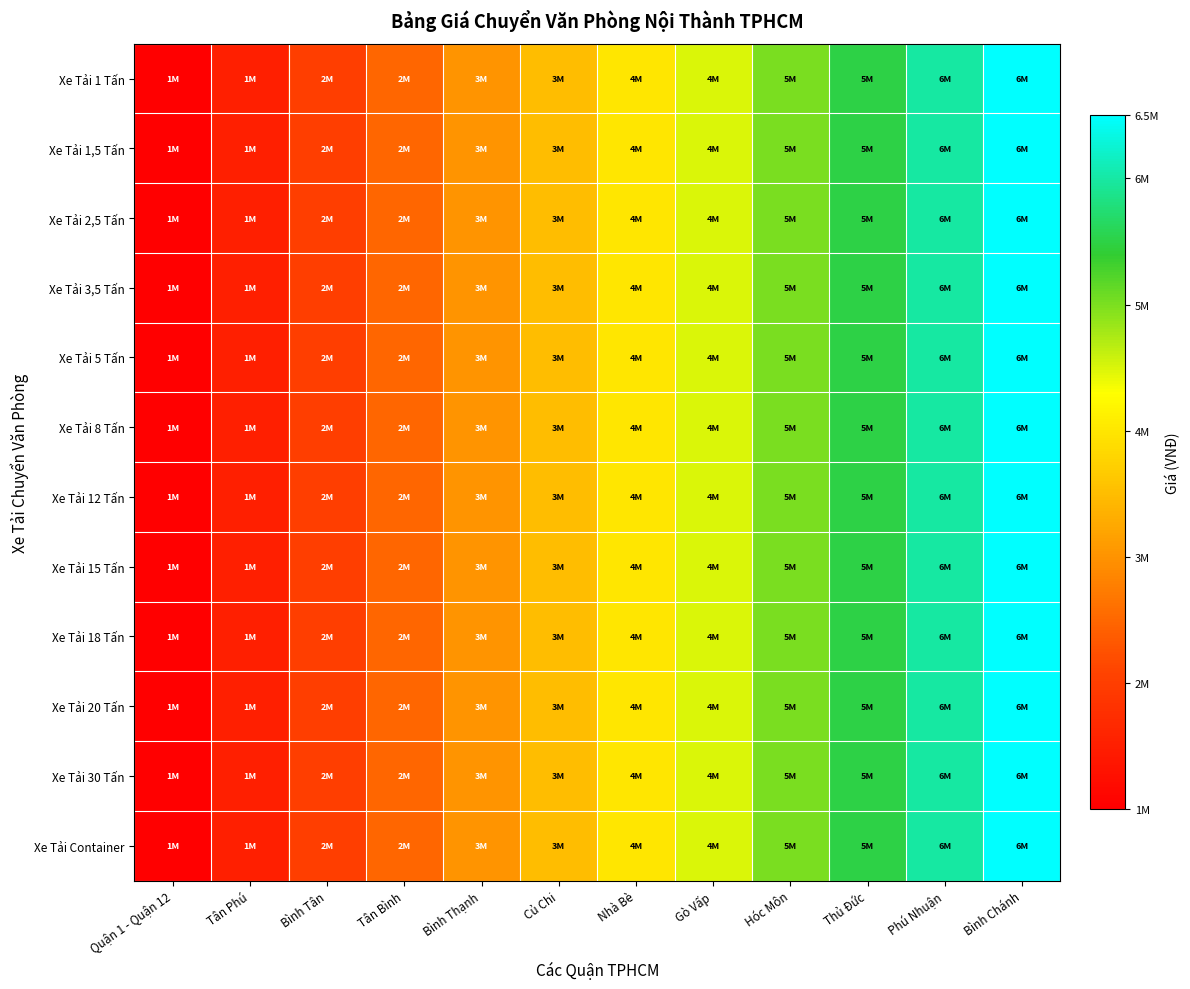

Which series has the largest total across all categories?

Xe Tải 1 Tấn